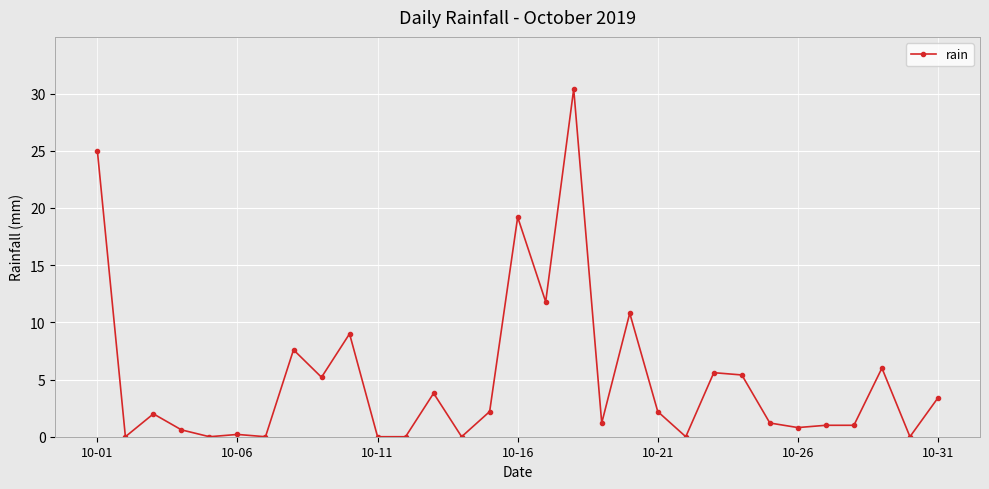

What is the maximum value shown in the chart?

30.4